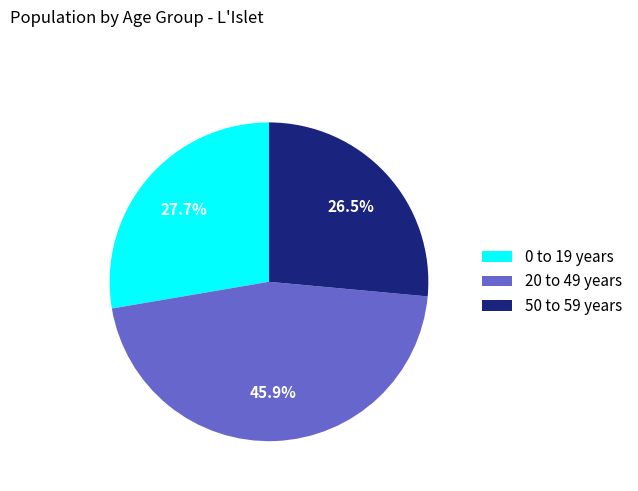

What is the smallest slice in the pie chart?

50 to 59 years